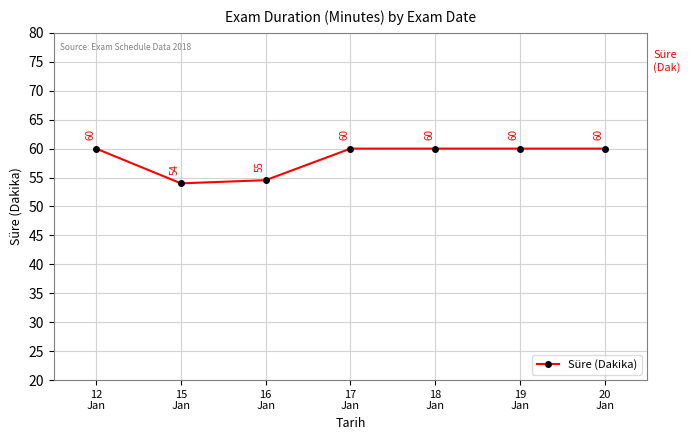

The chart shows a value of 54.0 at 15
Jan. True or false?

True